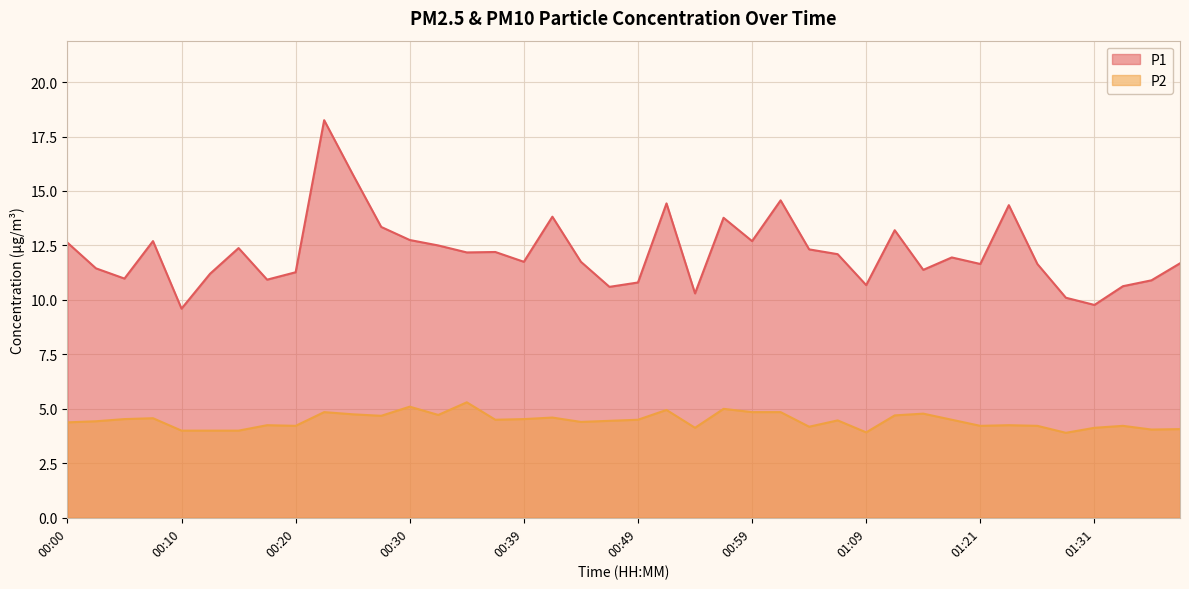

List the series in order of their overall mean, lowest first.

P2, P1